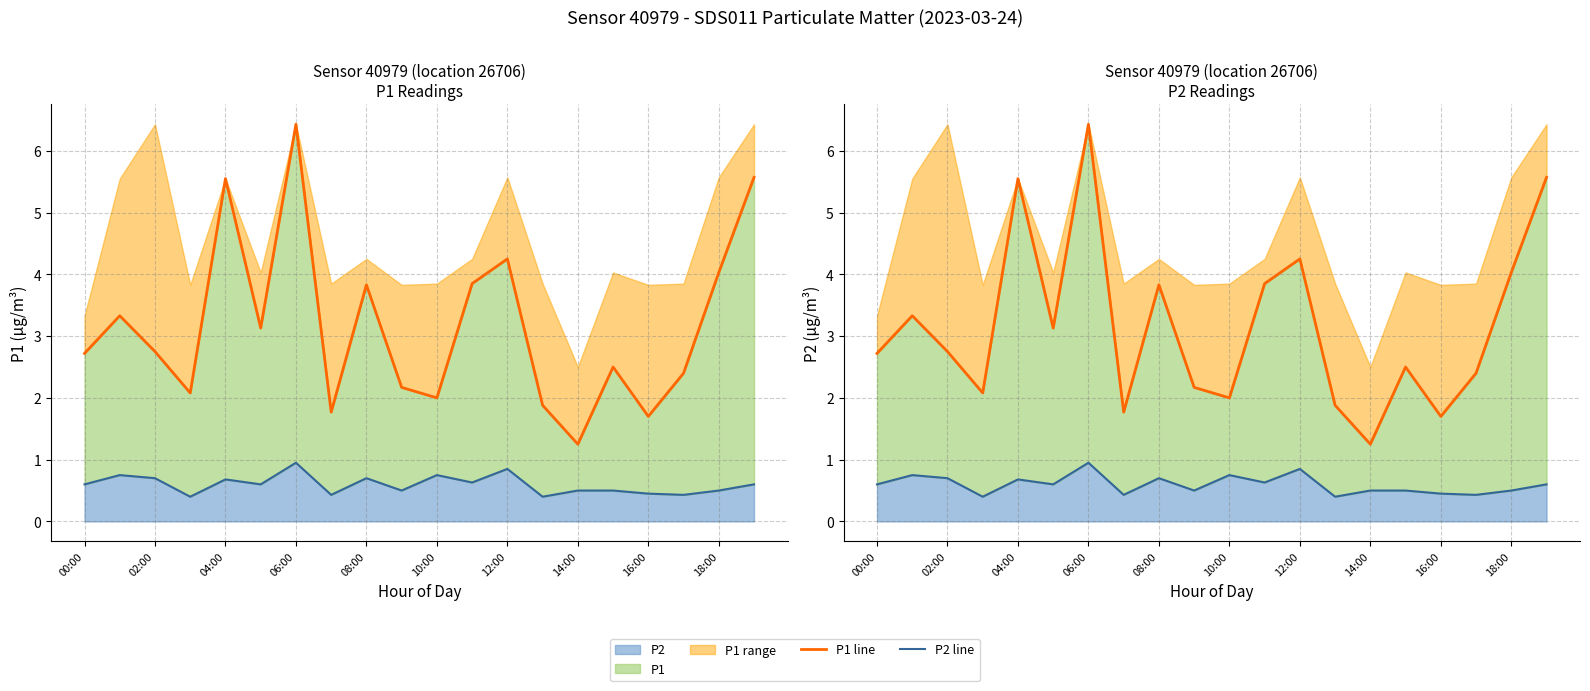

What is the difference between the maximum and minimum values in the P1 line series?

5.2